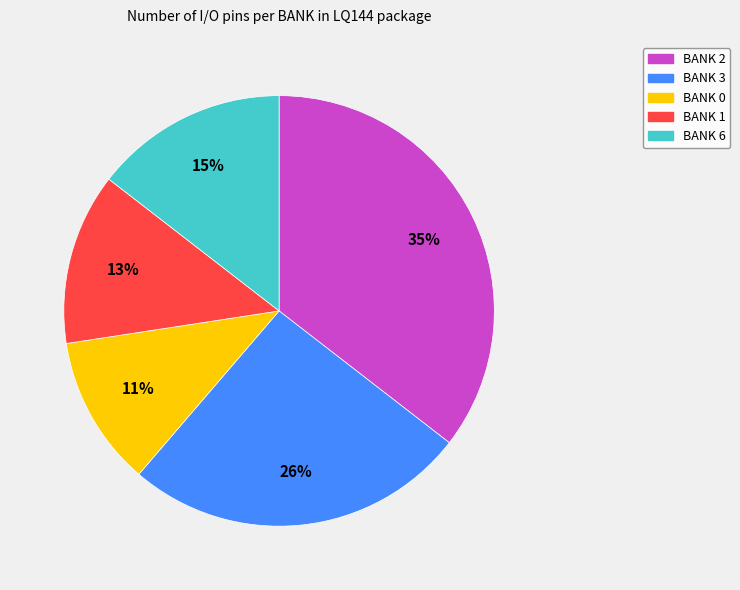

Is the sum of BANK 6 and BANK 3 greater than half?

No